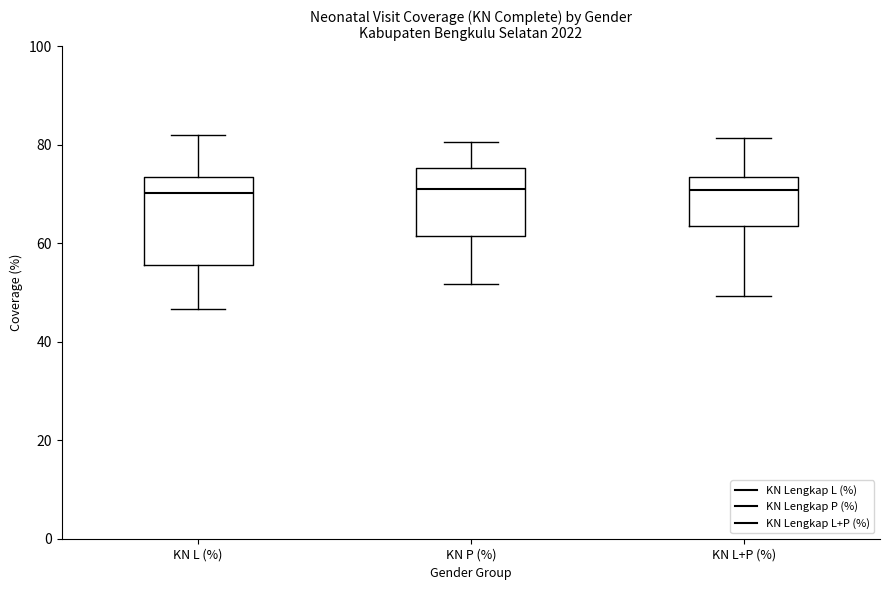

Which box is the tallest, from its lower edge to its upper edge?

KN L (%)